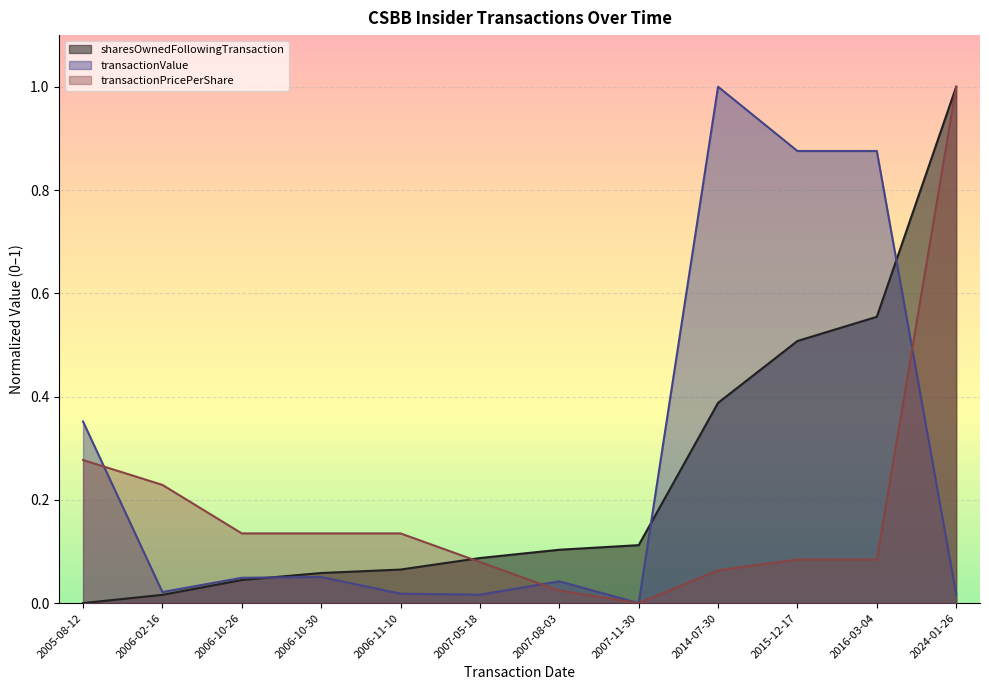

What is the sum of all sharesOwnedFollowingTransaction values?

2.9